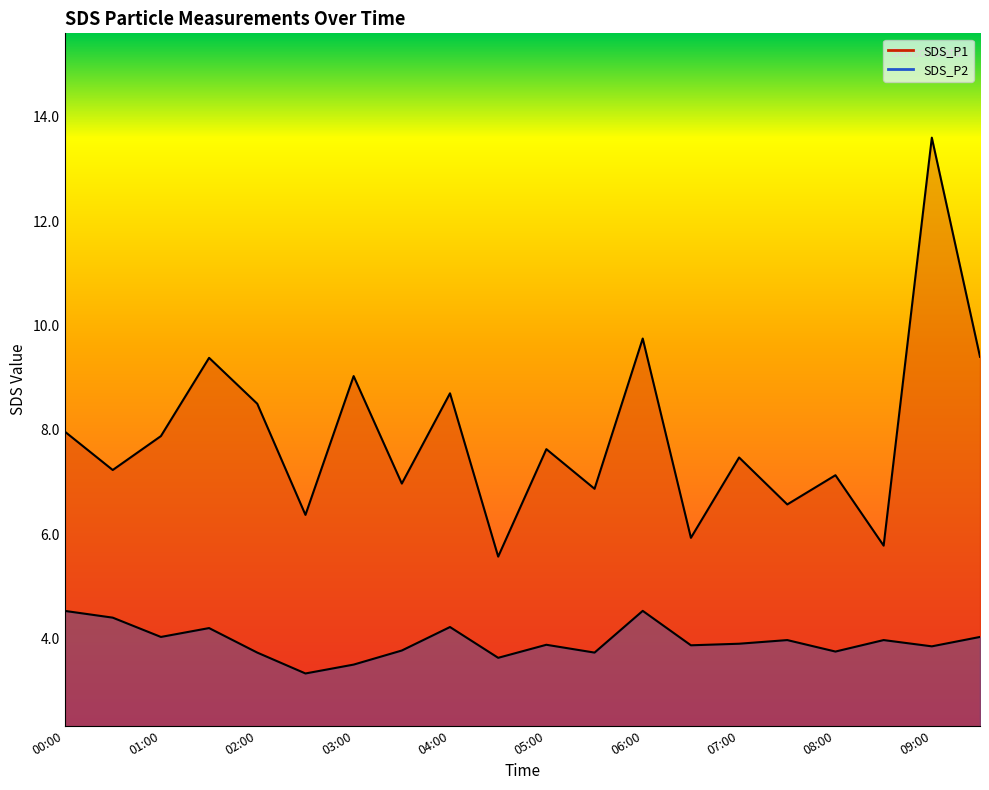

At which category is the sum across all series the highest?

09:00